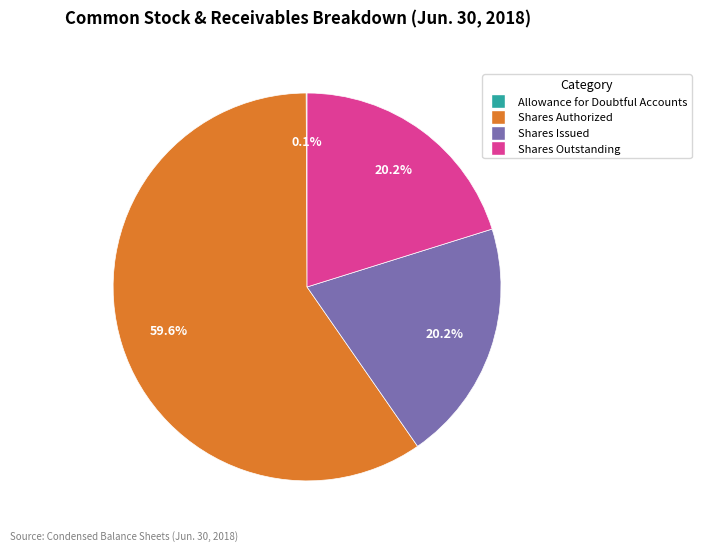

The Shares Authorized slice represents 52% of the pie. True or false?

False